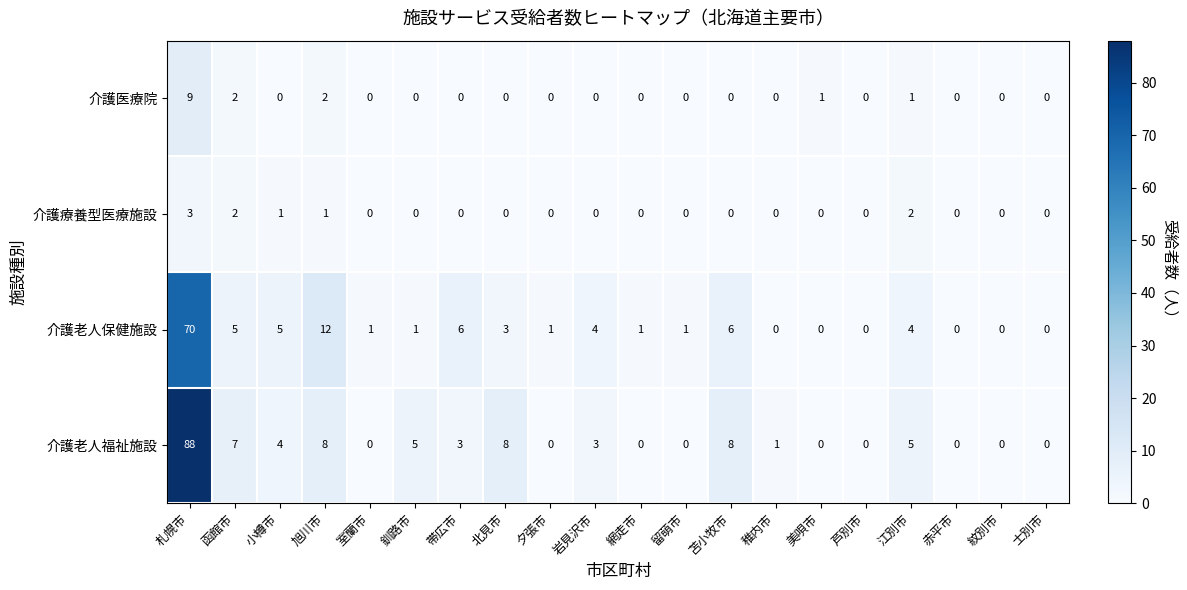

True or false: 介護老人福祉施設 has a value of 1 at 稚内市.

True